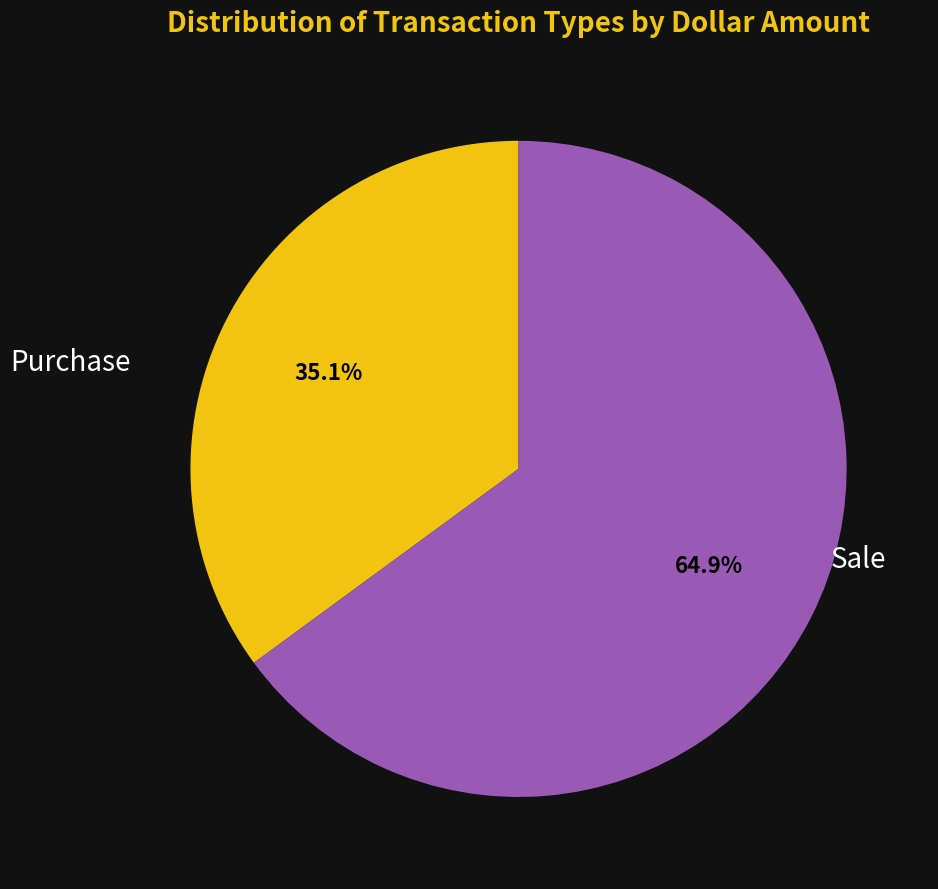

Is there any slice that represents more than half of the pie?

Yes